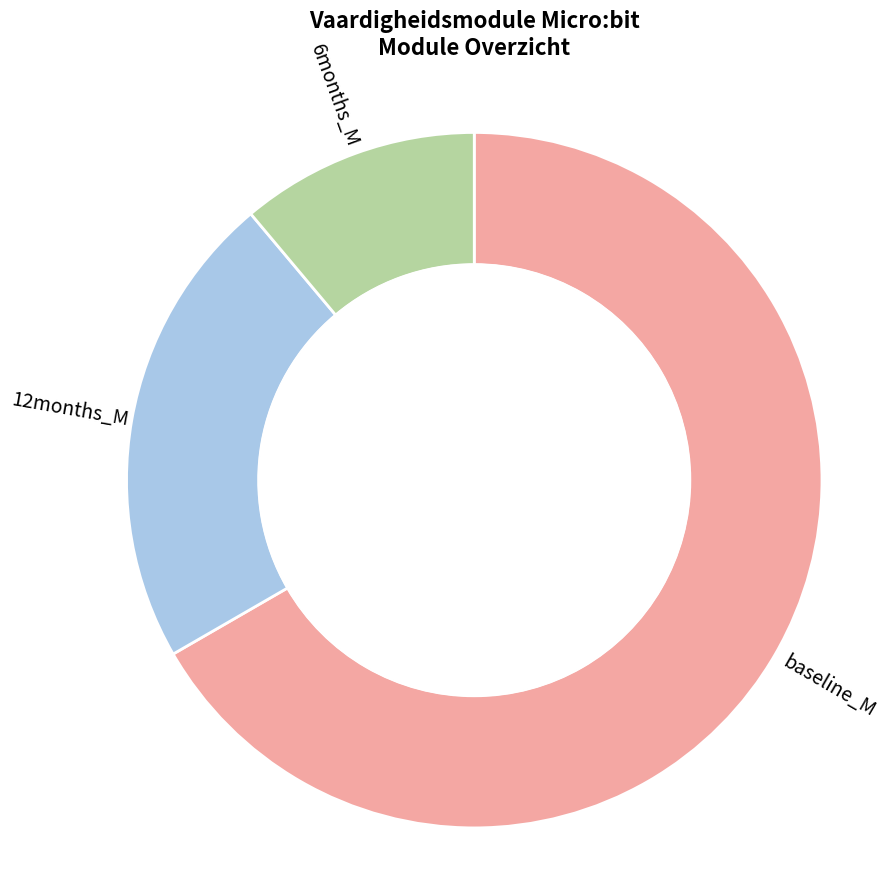

Is it true that Wat kan de Micro:bit allemaal? is 22% of the pie?

False